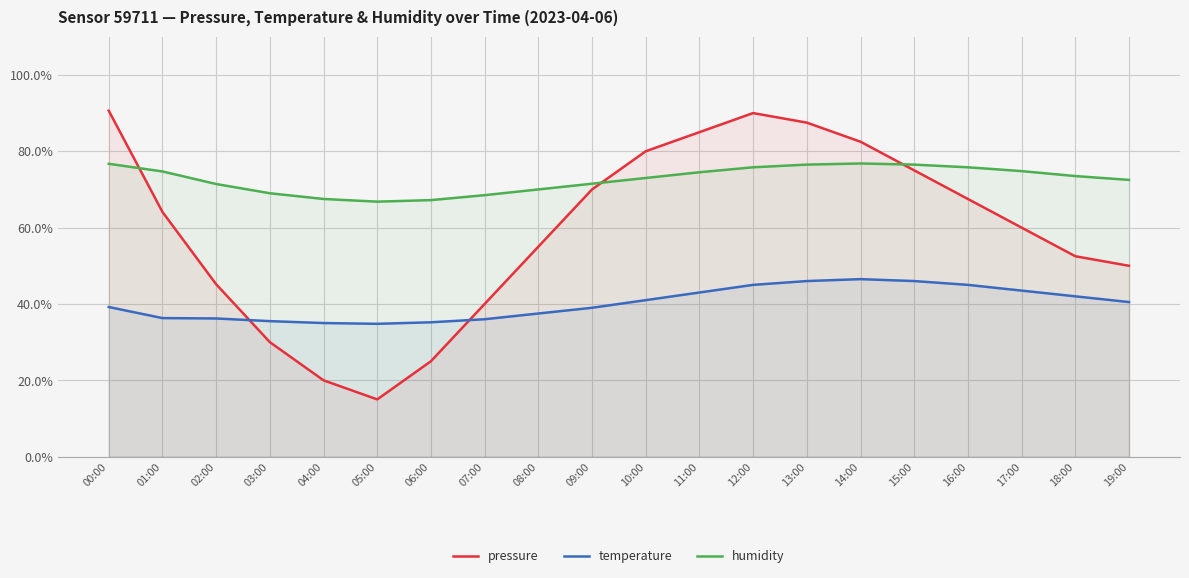

At which label does temperature reach its minimum?

05:00